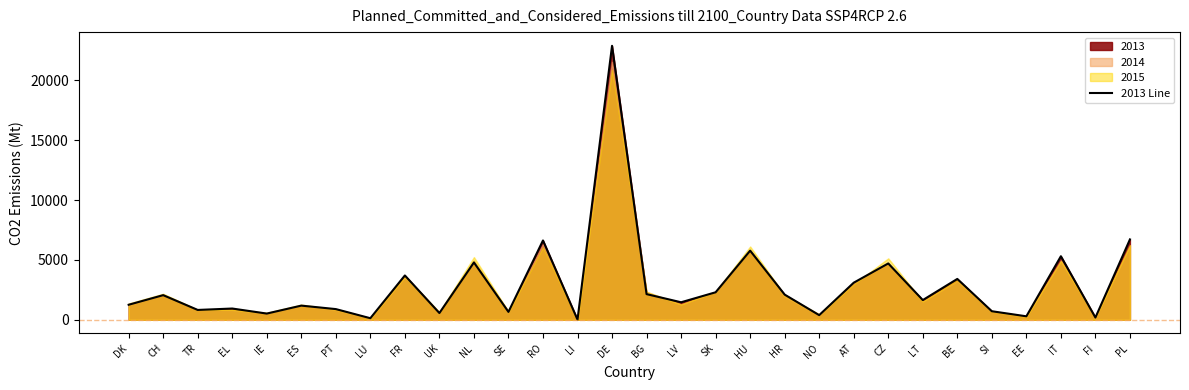

Is it true that the value at LU is 31?

False